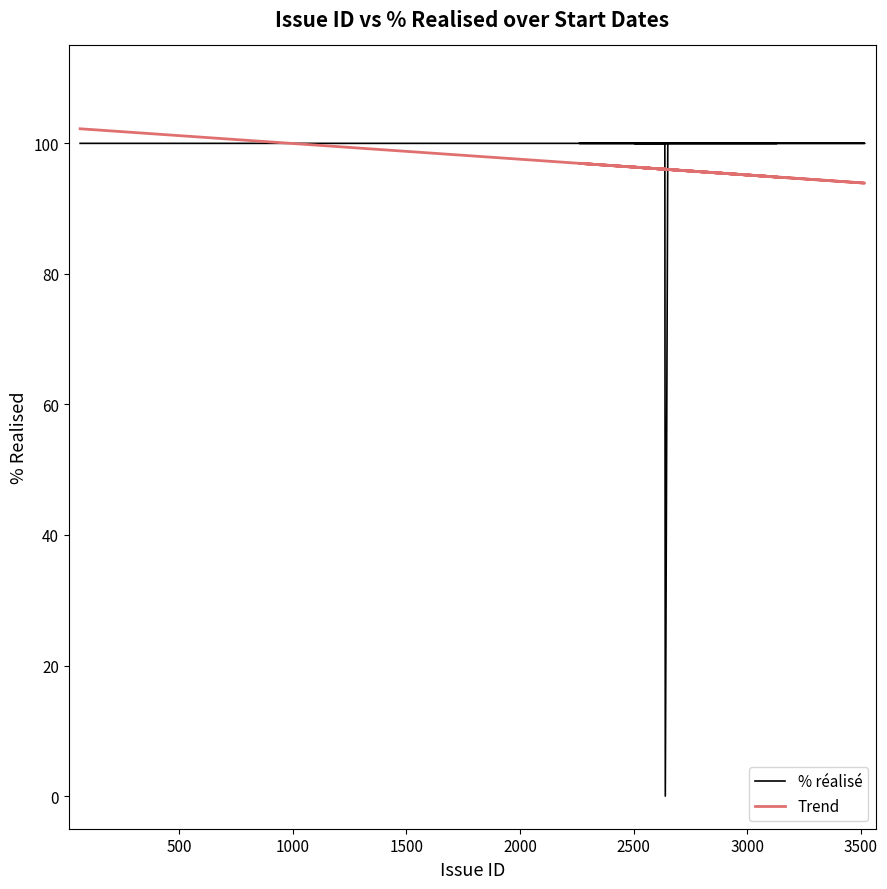

Is this an area chart (filled region under the line)?

No